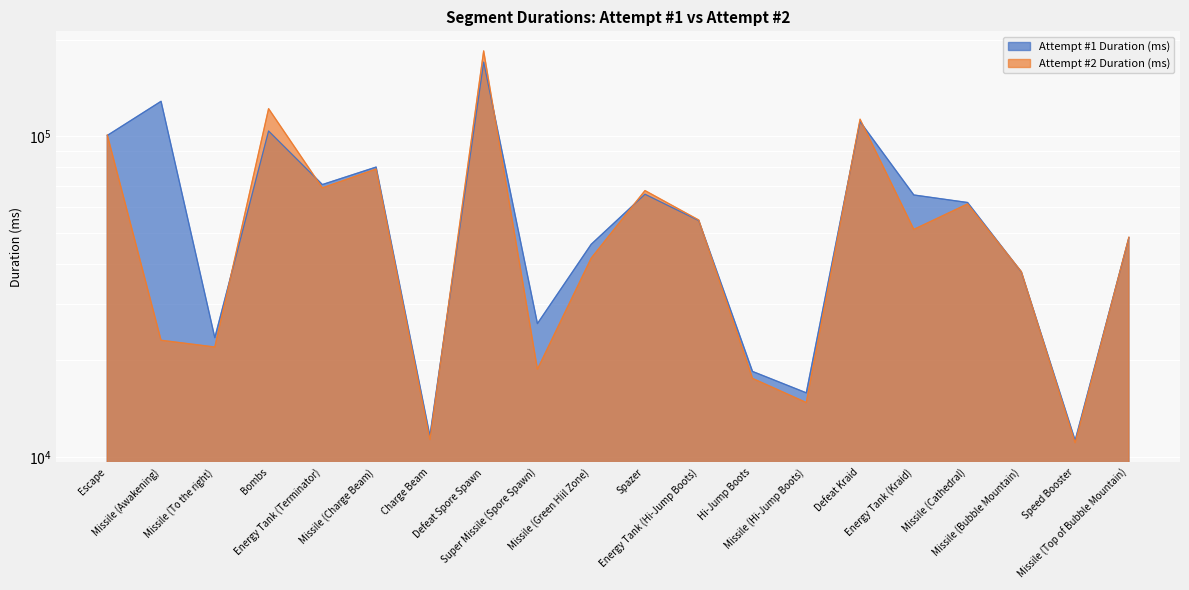

The value of Attempt #2 Duration (ms) at Missile (Green Hiil Zone) is 23909. True or false?

False